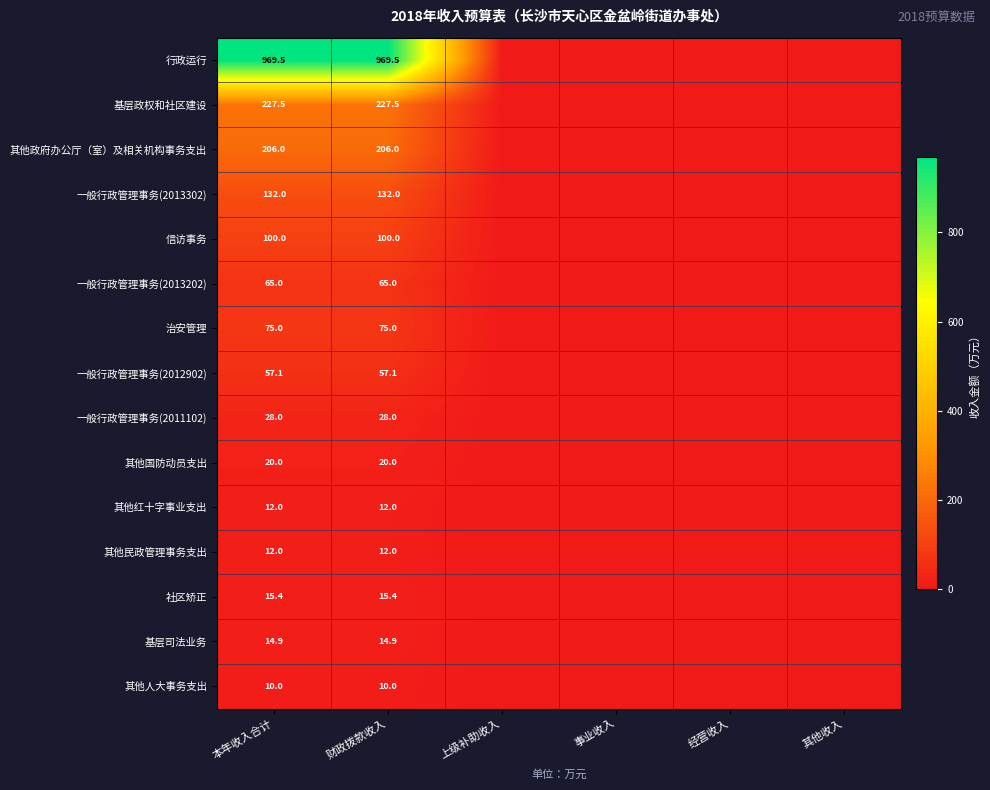

The value of 其他人大事务支出 at 本年收入合计 is 2.4. True or false?

False